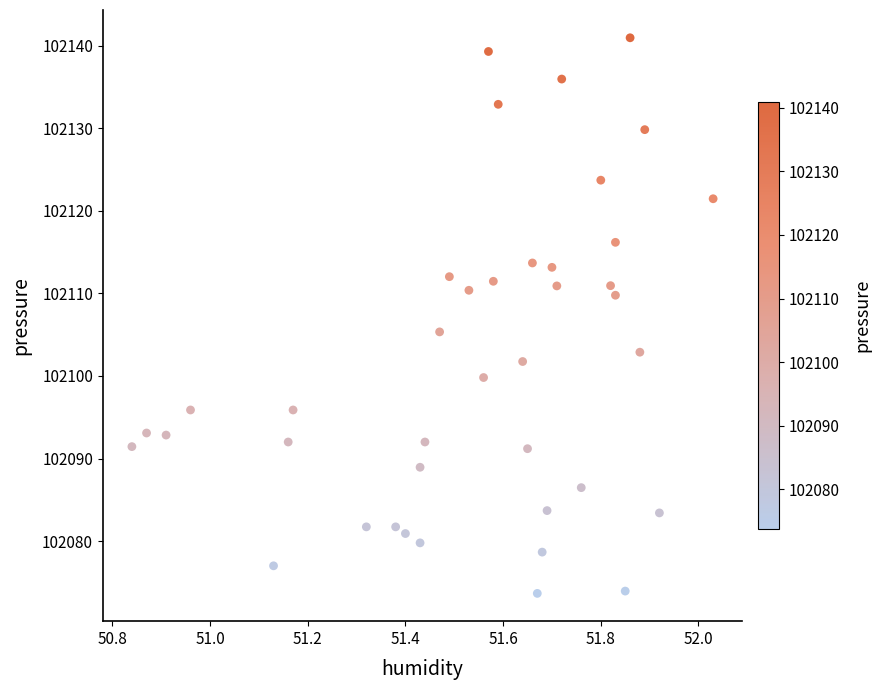

What is the range of Y values (max minus min)?

67.3